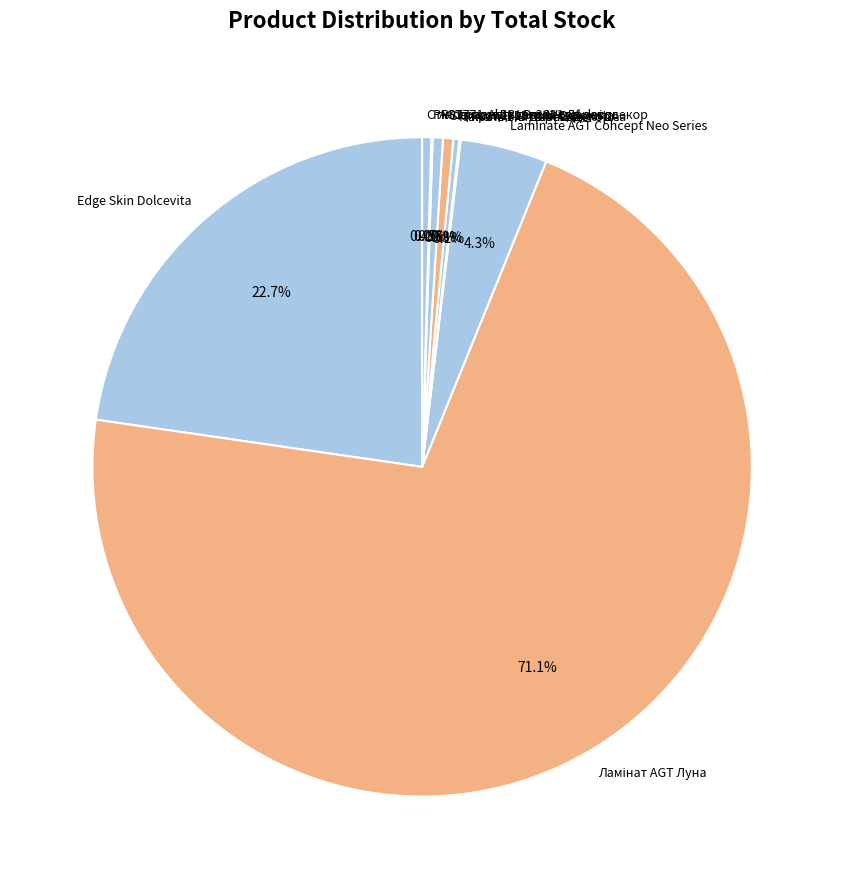

How much of the chart is everything except Skin panel 18 mm. Dolcevita?

99.5%